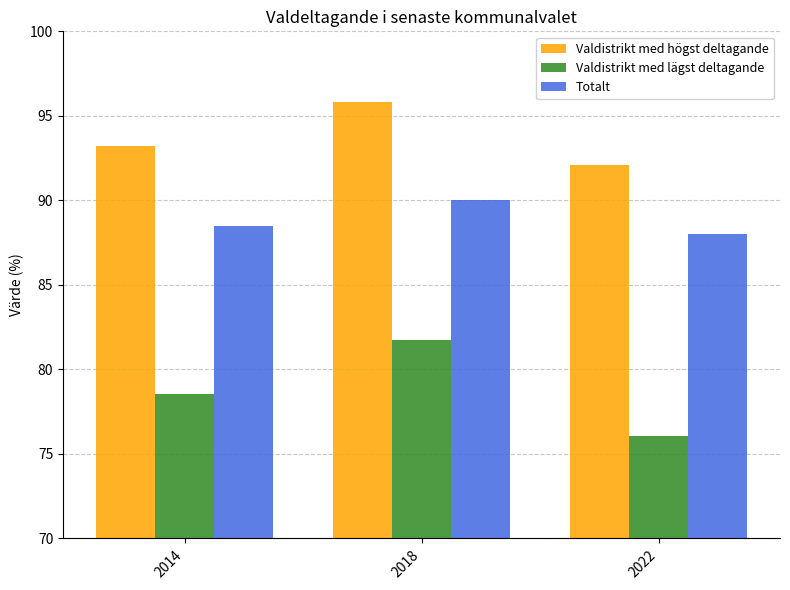

What is the spread (max minus min) of values at 2014?

14.7